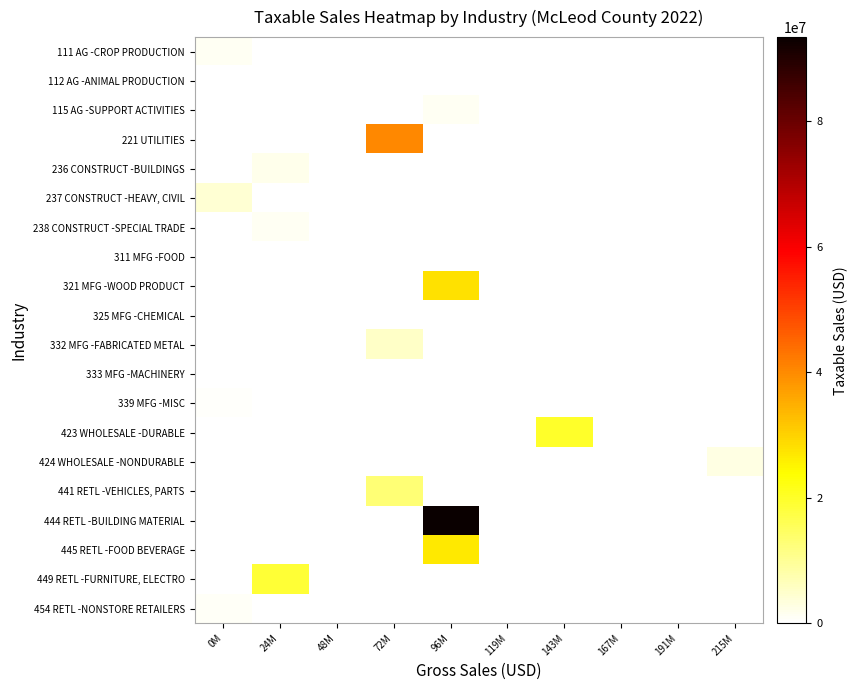

At which category is the sum across all series the highest?

96M